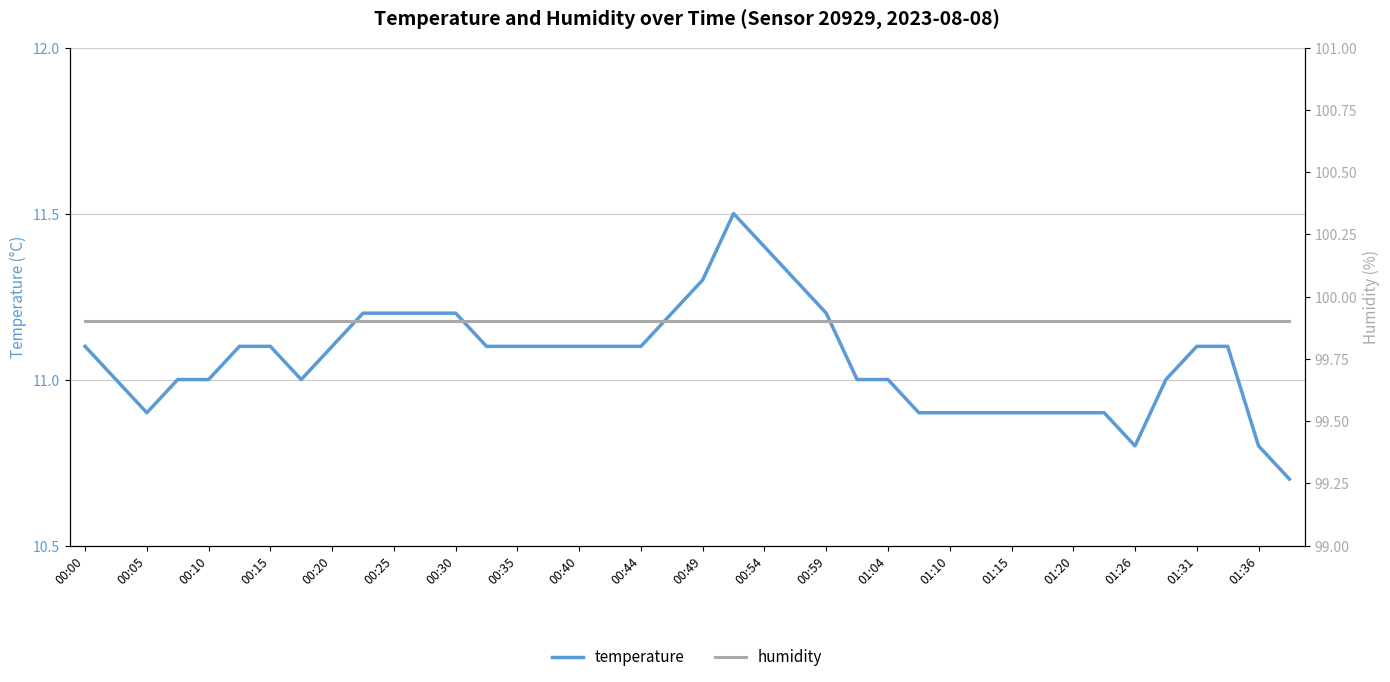

Count the temperature values in the range 10 to 11.

18